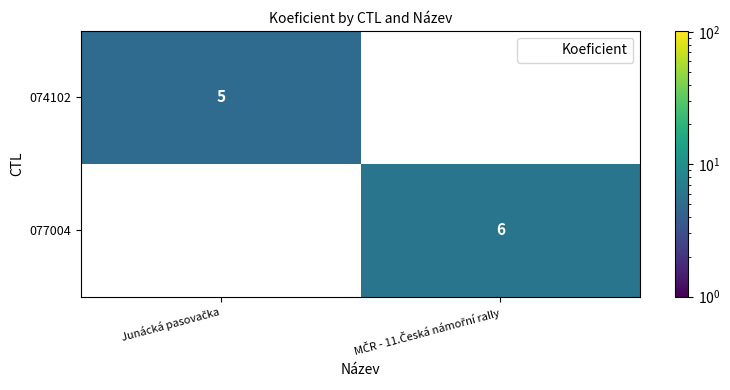

What is the greatest value displayed?

6